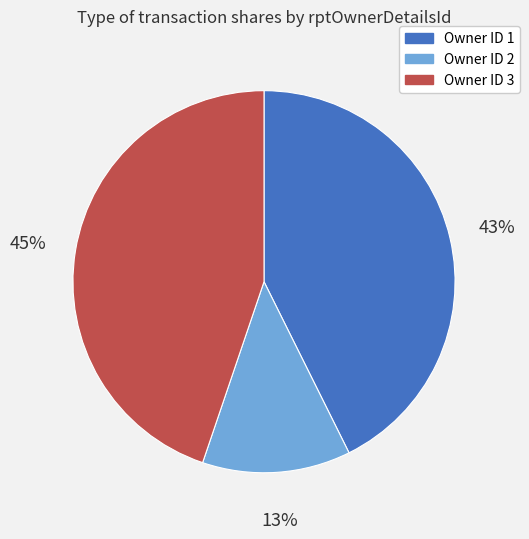

To the nearest percent, what is the difference between the largest and smallest slice percentages?

32%